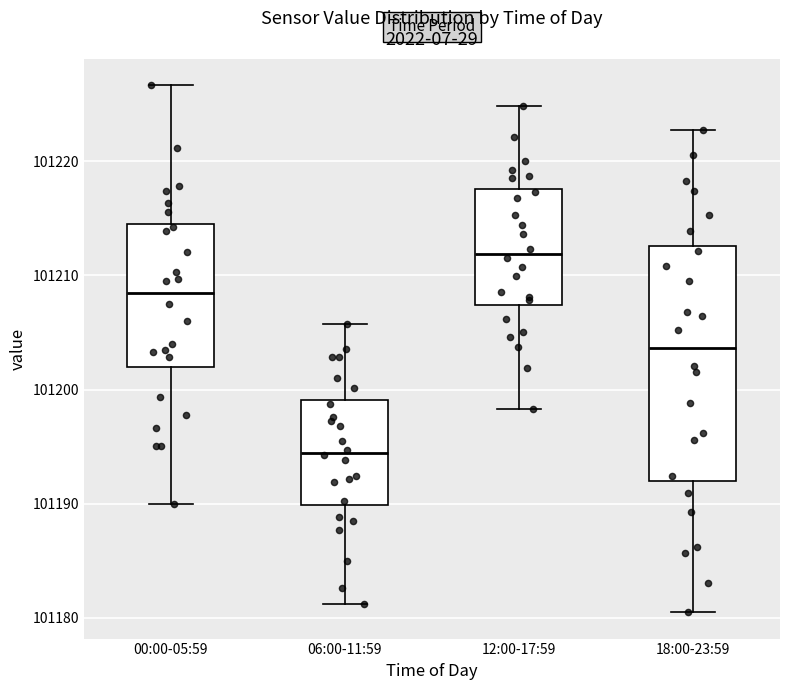

Where does the upper whisker of the box for 06:00-11:59 end on the y-axis? The values are not printed on the chart, so give them approximately, as read against the axis.

101206